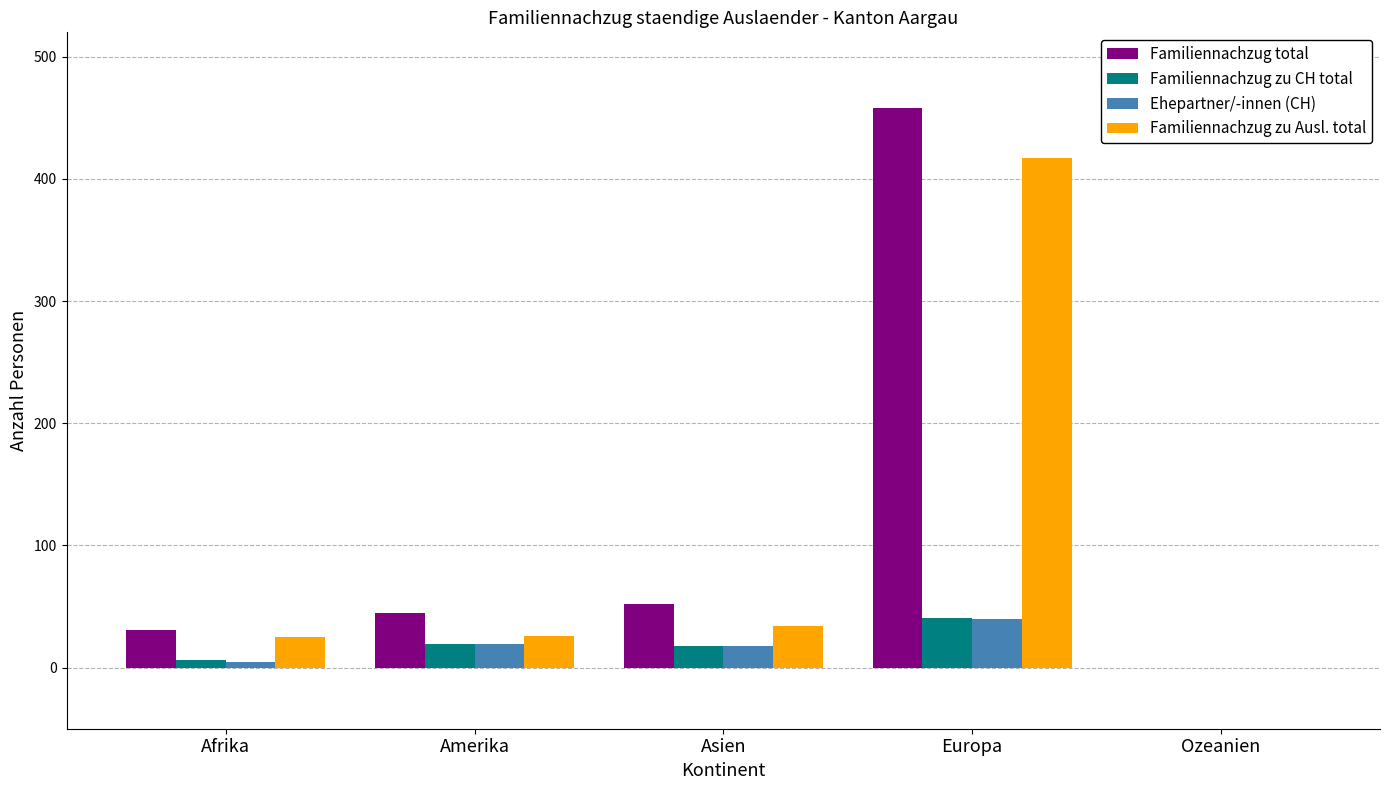

What is the sum of all Familiennachzug zu CH total values?

84